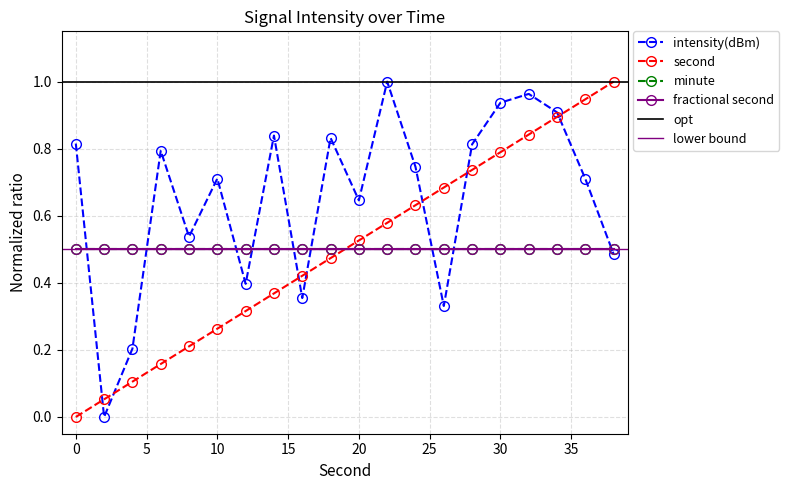

What is the value of the intensity(dBm) point at the 12th from the left?

1.0